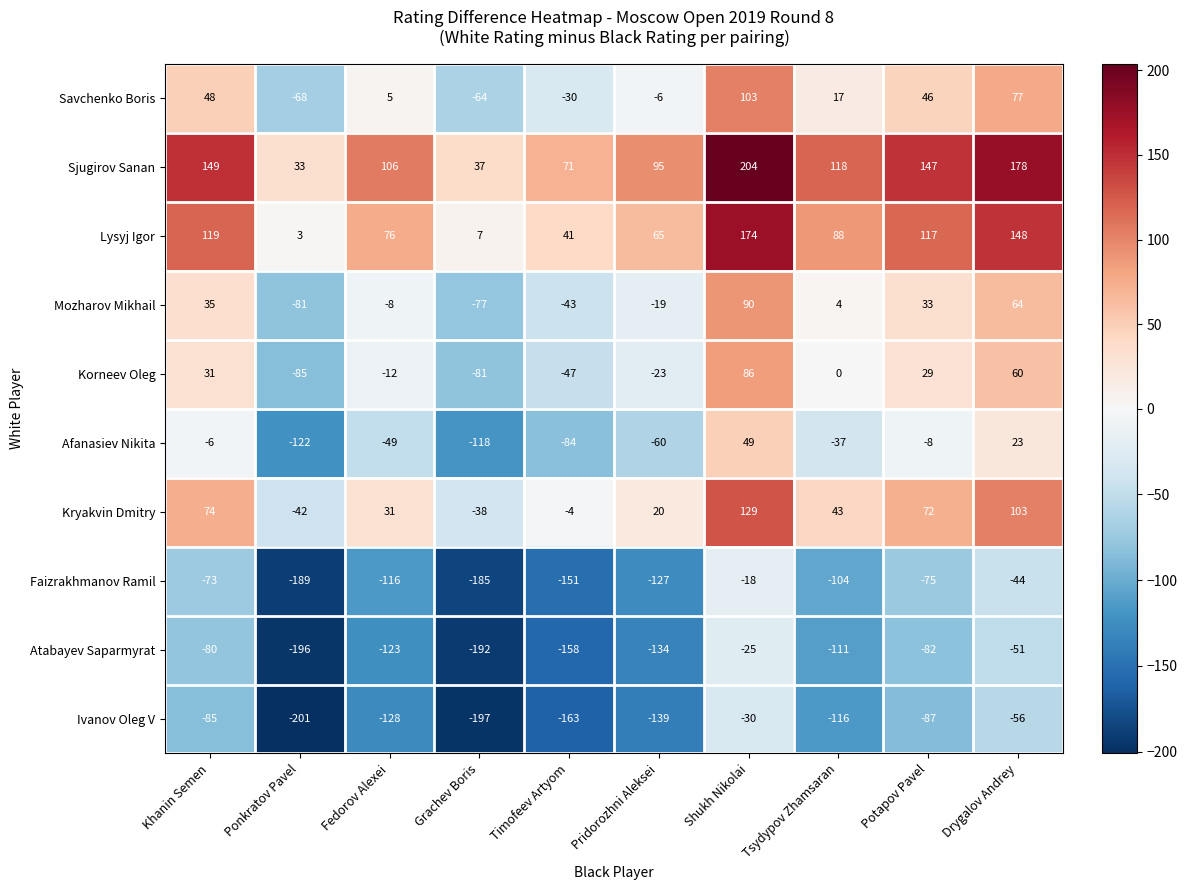

At which category is the sum across all series the highest?

Shukh Nikolai